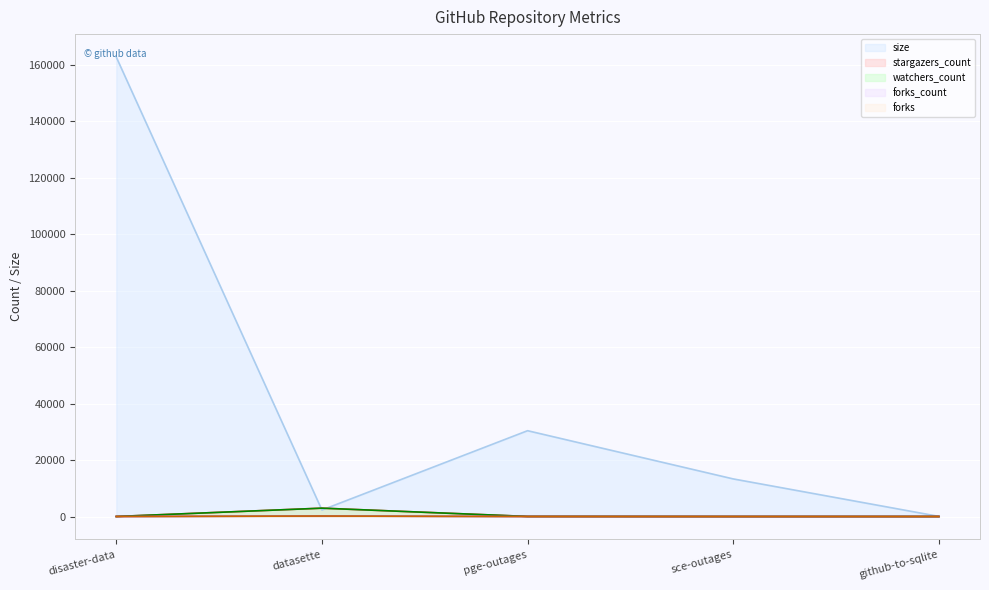

Count the number of data series in this chart.

5